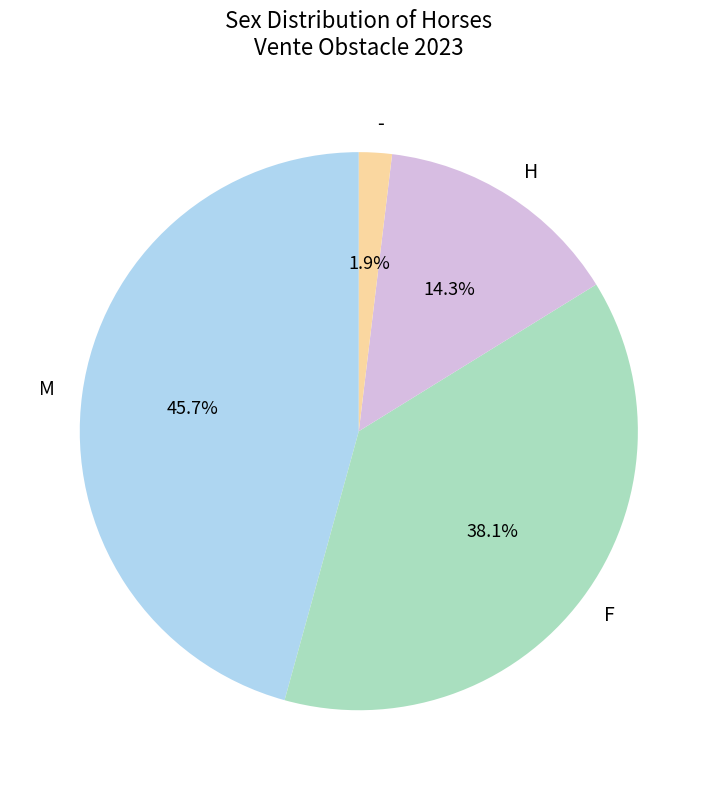

Count the number of slices in the pie.

4